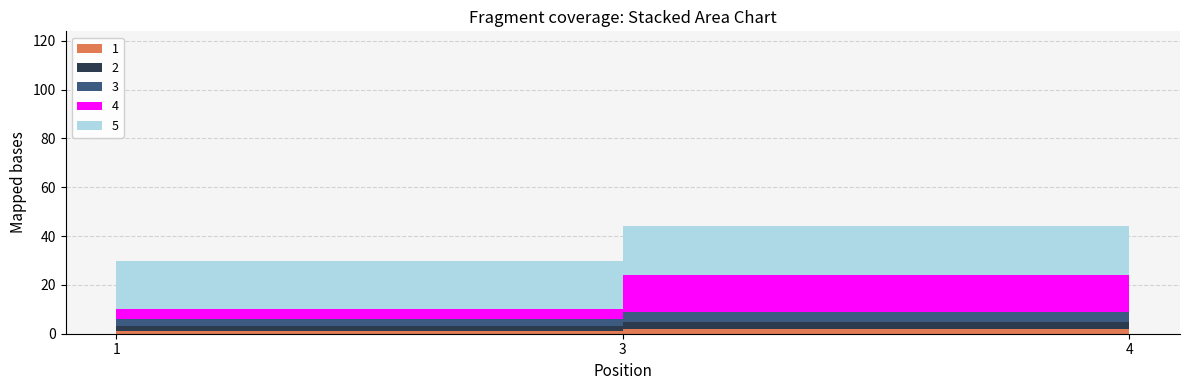

Reading left to right, transcribe all the data shown in this chart.

1: 1	2	2
2: 2	3	4
3: 3	4	15
4: 4	15	20
5: 20	20	77